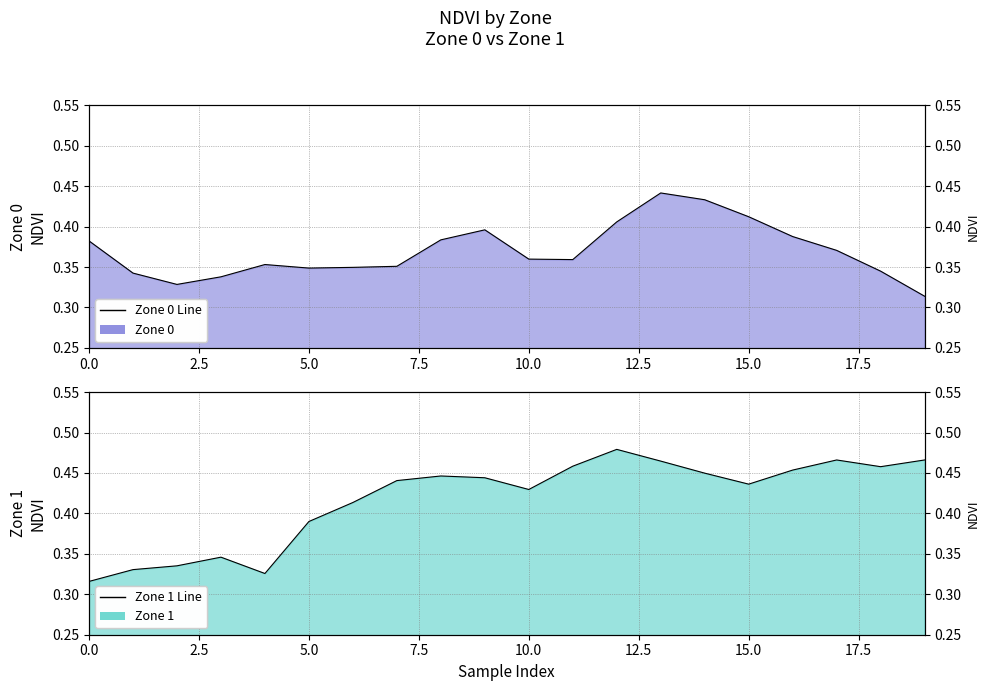

After their last crossing, which series has the higher values: Zone 0 Line or Zone 1 Line?

Zone 1 Line